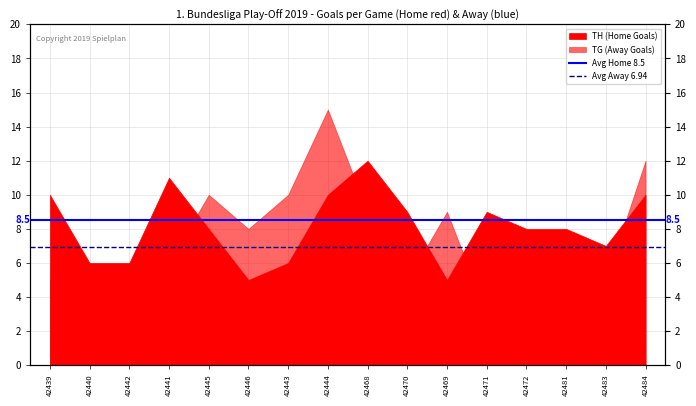

The Avg Home 8.5 series shows 2.3 at 42439. True or false?

False